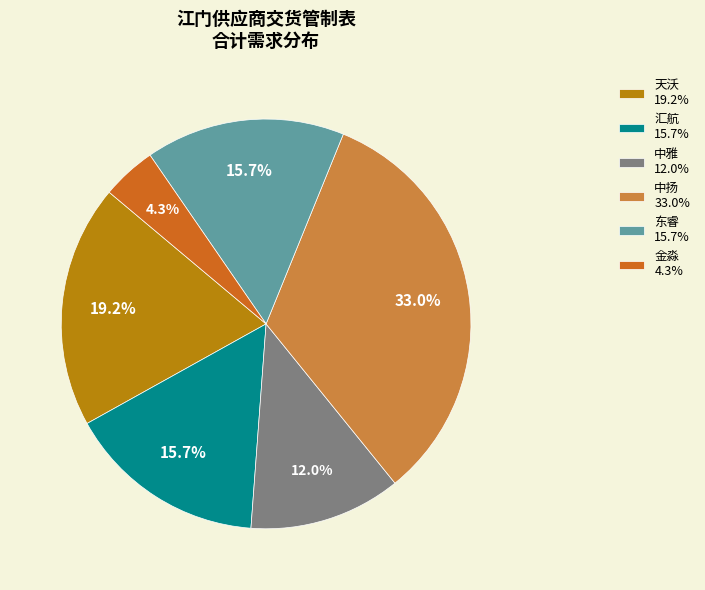

What is the total percentage of 天沃 19.2% and 东睿 15.7%?

34.9%